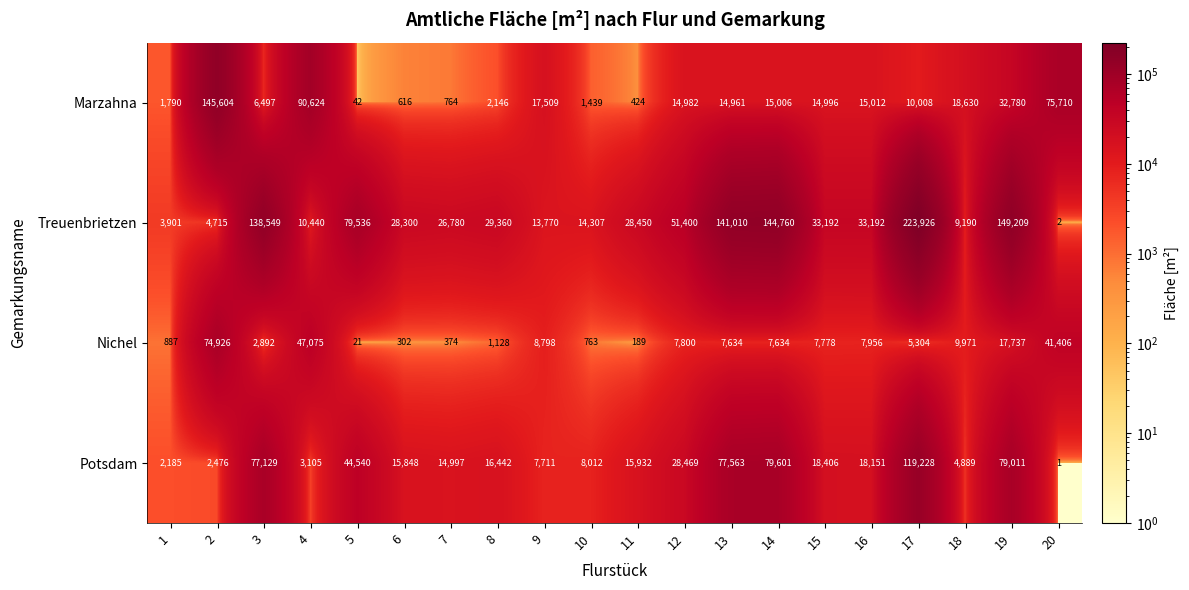

List the series in order of their overall mean, lowest first.

Nichel, Marzahna, Potsdam, Treuenbrietzen